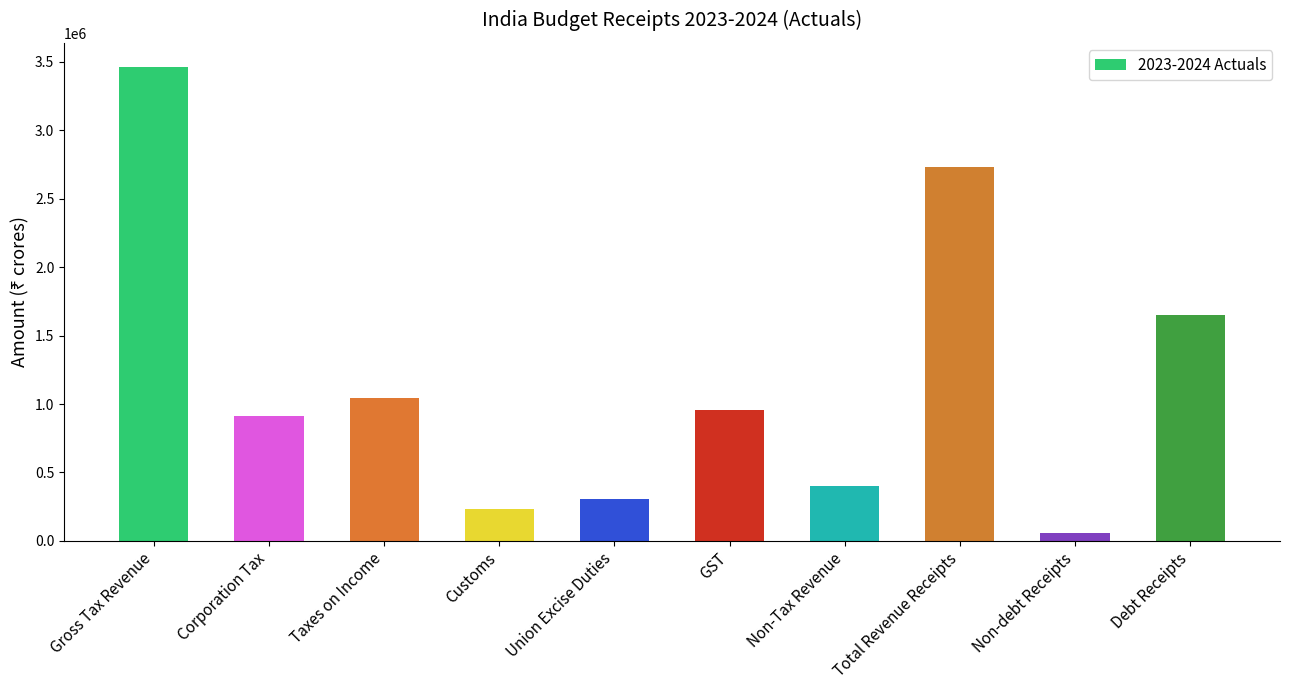

What is the maximum value shown in the chart?

3465518.6